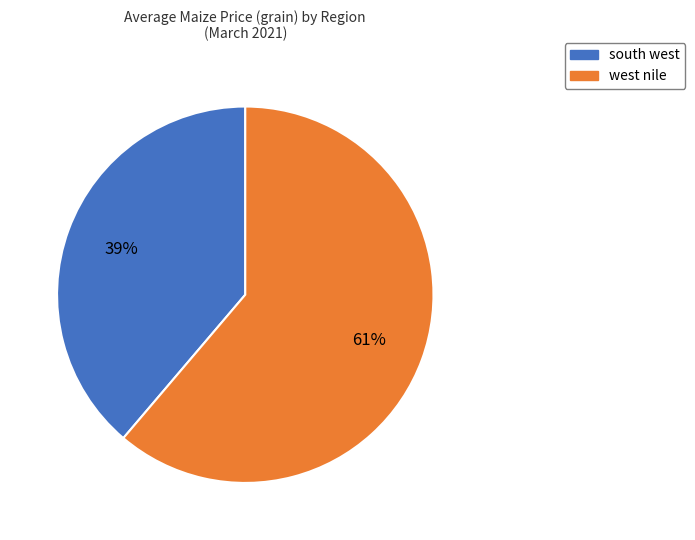

What is the smallest slice in the pie chart?

south west